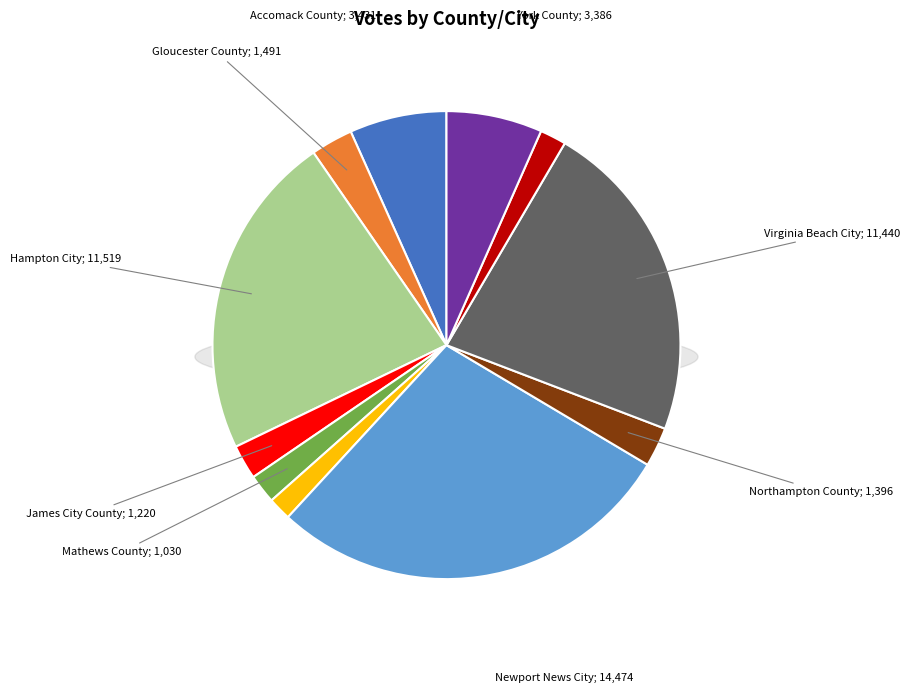

What percentage is the Mathews County slice, to the nearest percent?

2%